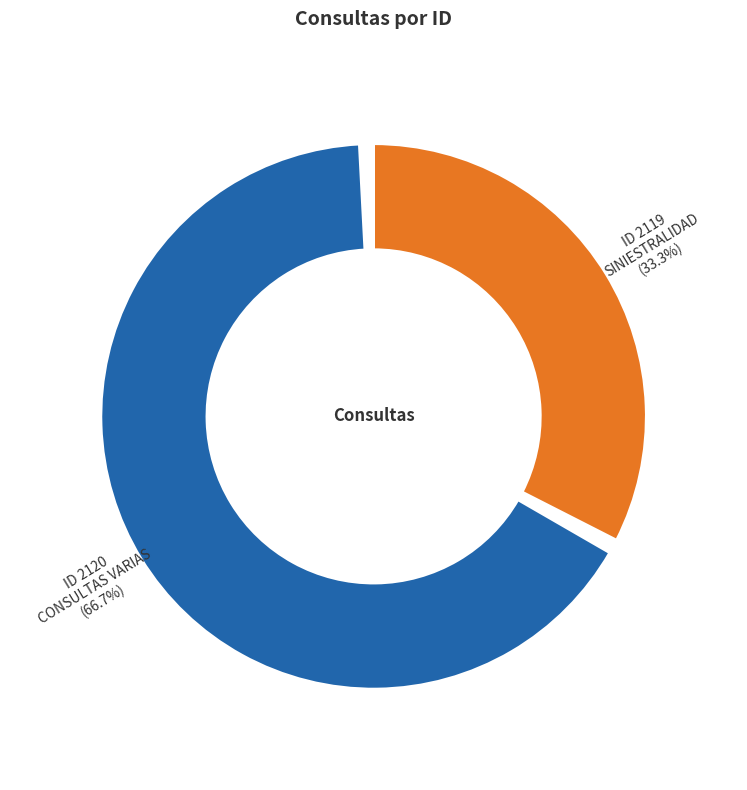

What is the change in value from 2119 to 2120?

+1